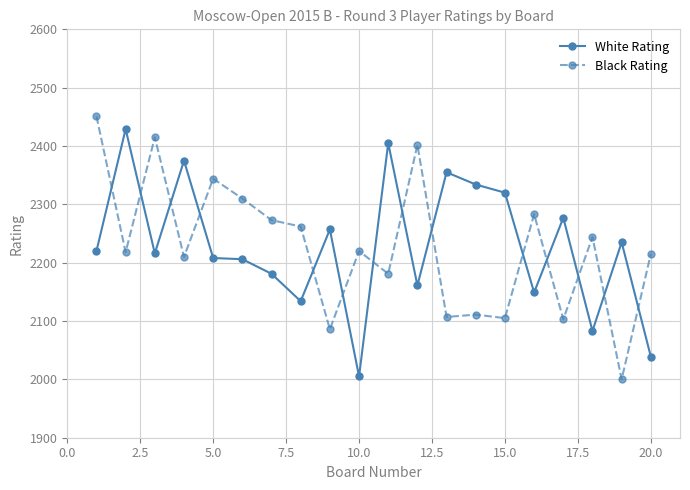

What is the value of the Black Rating point at the 7th from the left?

2273